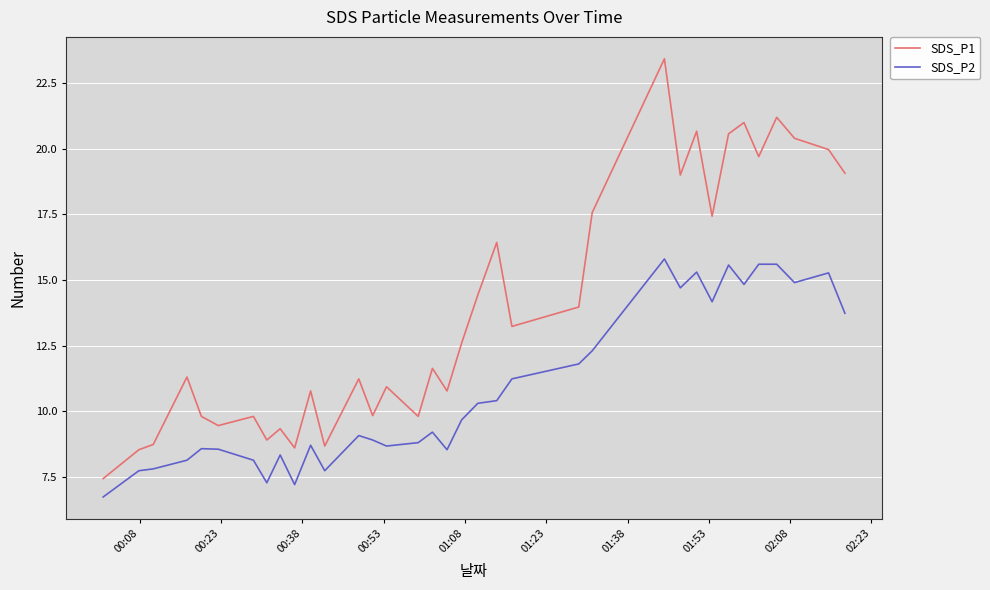

Rank the series by their average value, from highest to lowest.

SDS_P1, SDS_P2